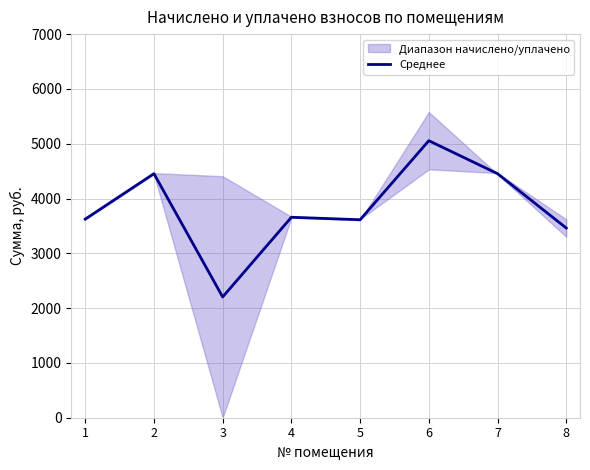

What is the change in value from 1 to 4?

+34.1